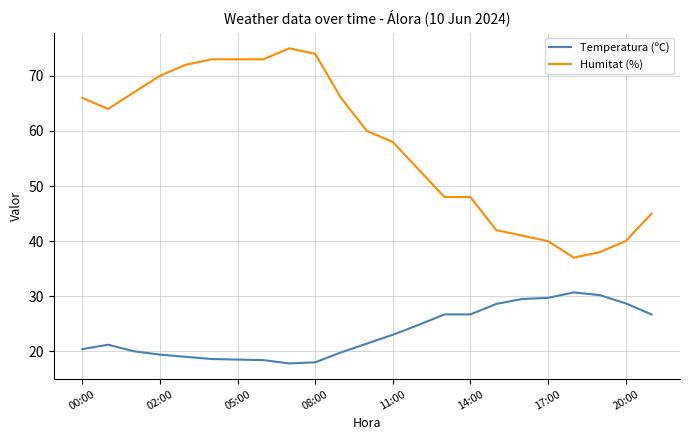

Is this an area chart (filled region under the line)?

No